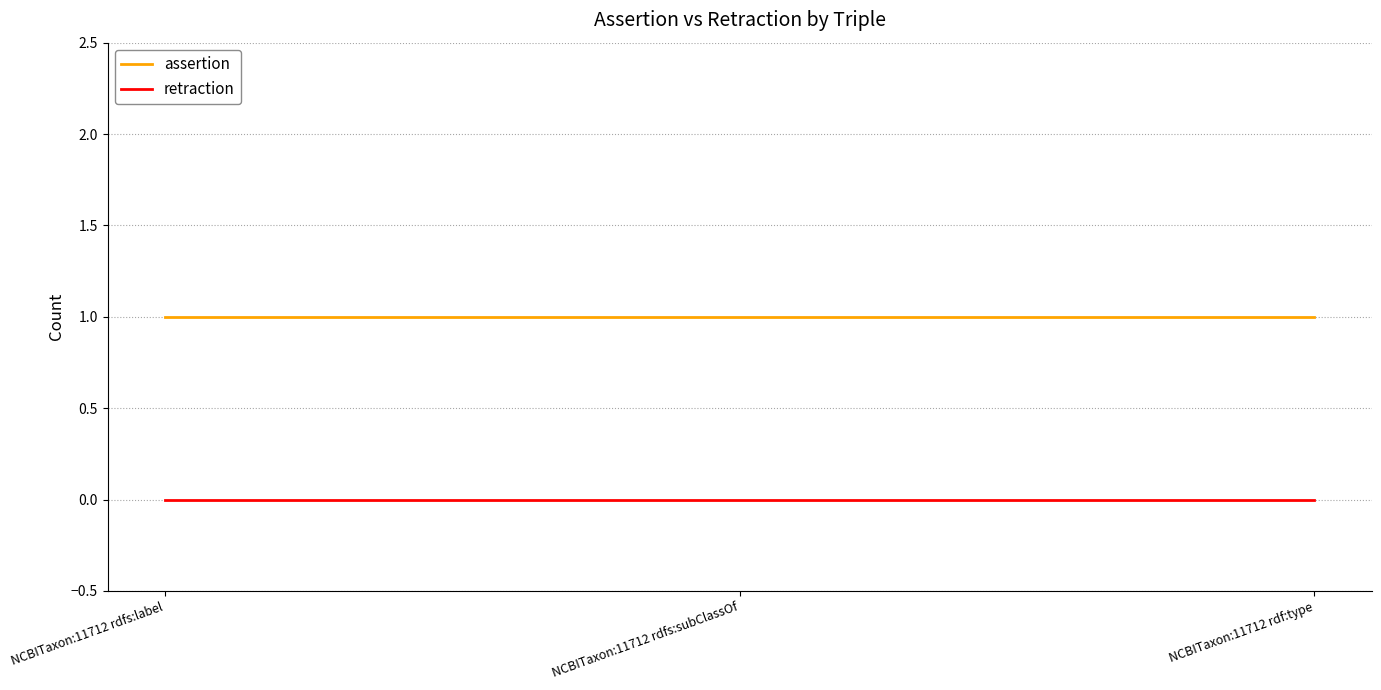

Rank the series by their maximum value, from highest to lowest.

assertion, retraction